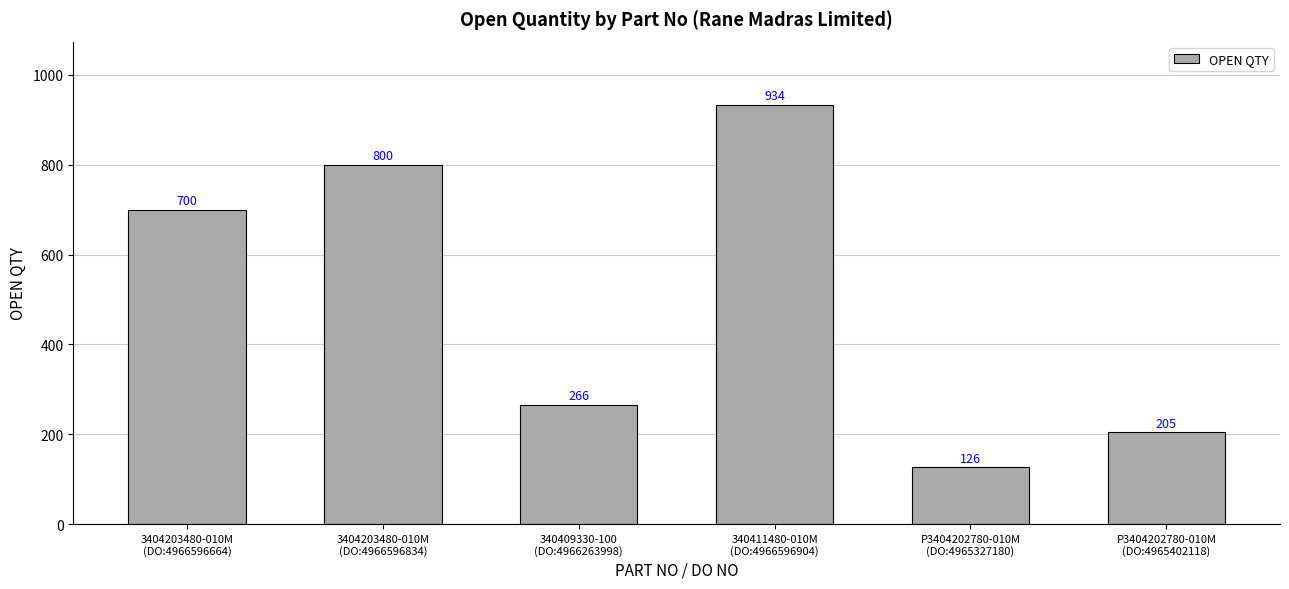

What is the sum of all values?

3031